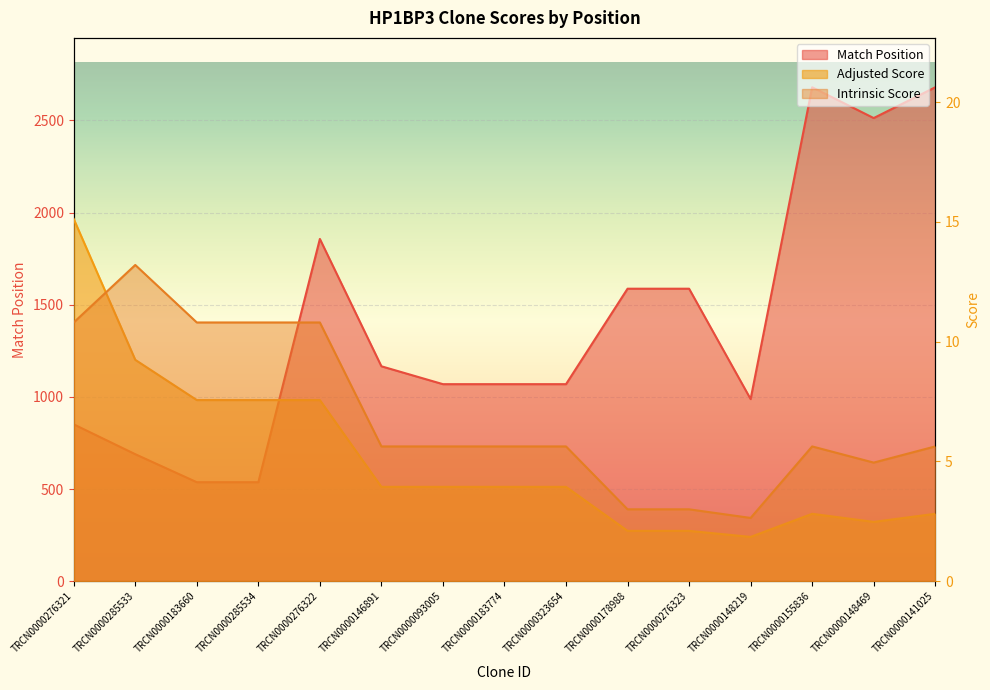

Rank the series by their maximum value, from highest to lowest.

Match Position, Adjusted Score, Intrinsic Score